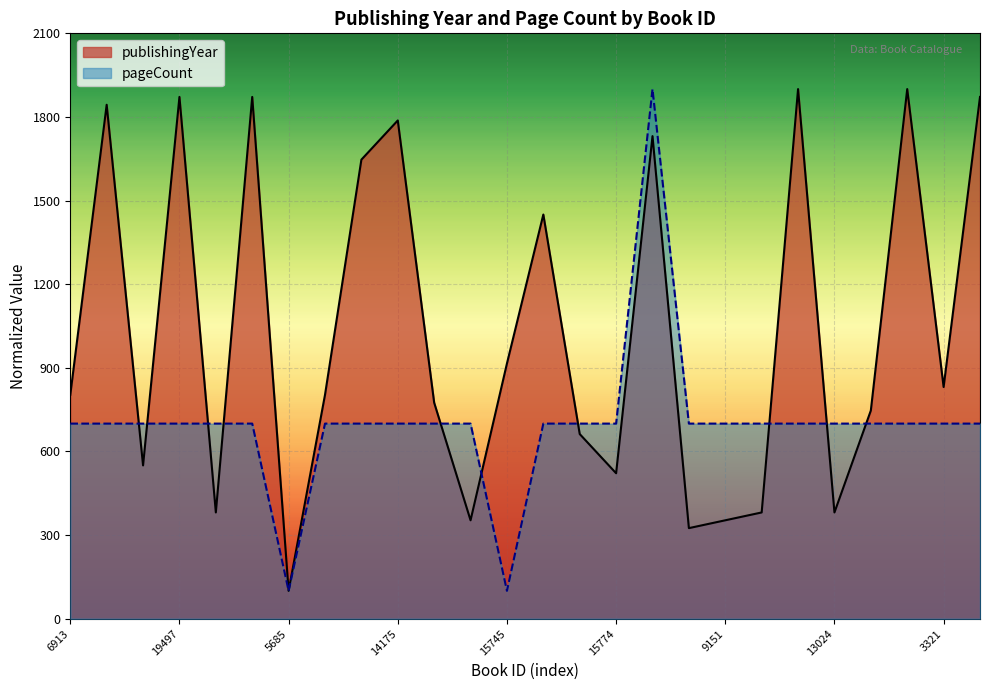

What is the label of the 8th point from the left?

14389